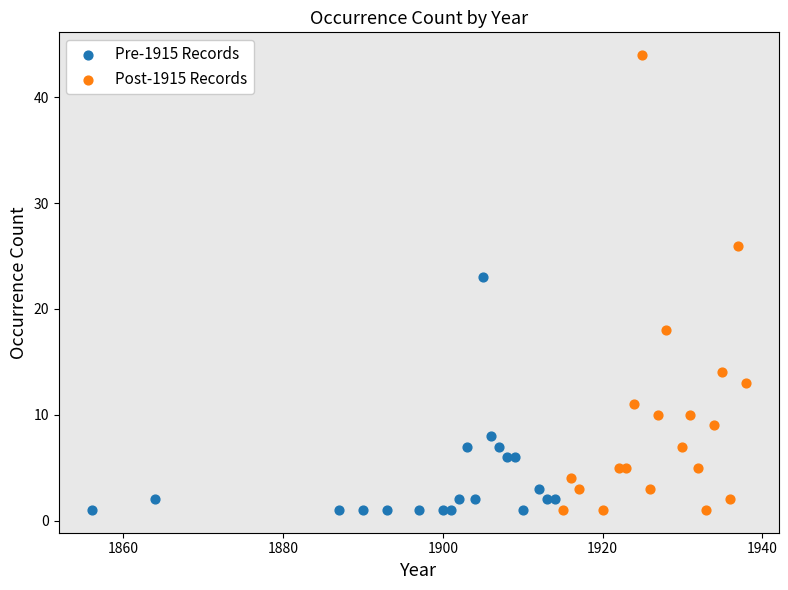

Which series reaches the maximum Y coordinate?

Post-1915 Records